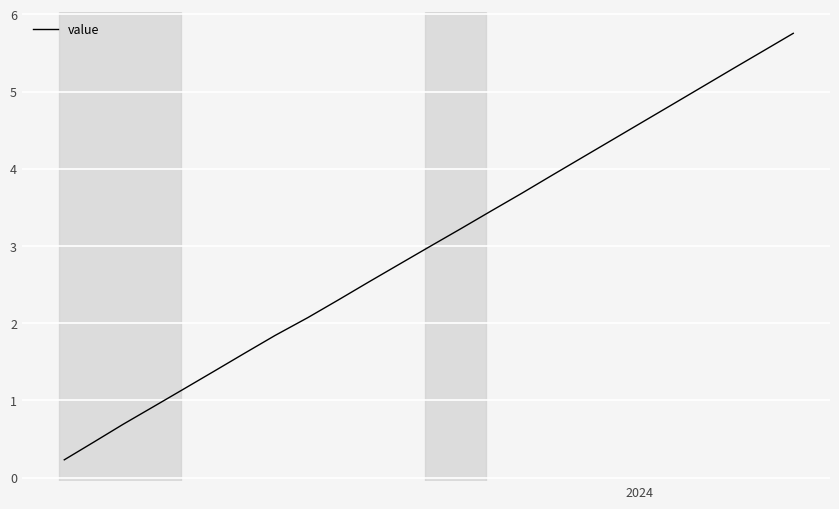

True or false: there are more than 1 points higher than both neighbors.

False